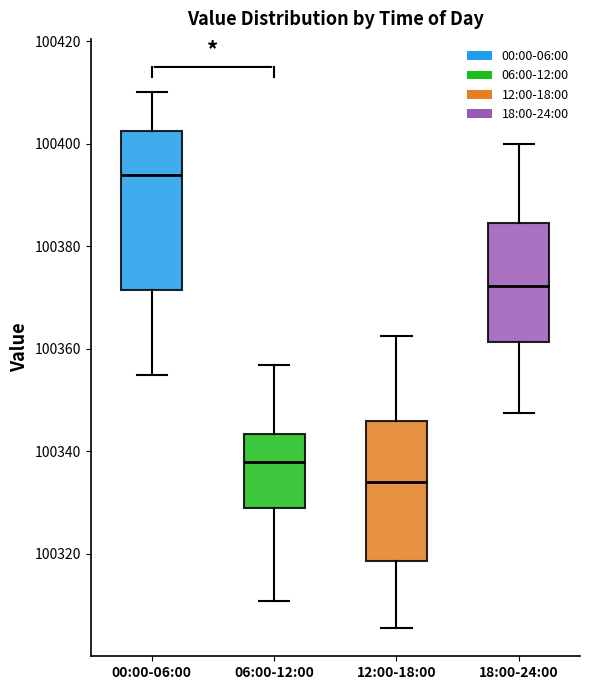

Comparing the boxes themselves (not the whiskers), which one is the tallest?

00:00-06:00